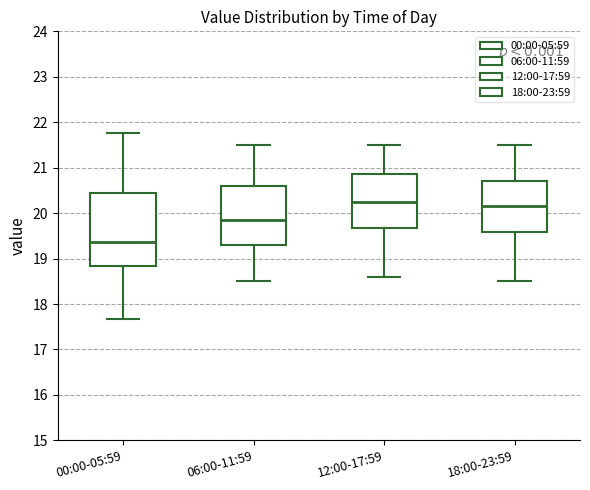

Comparing the boxes themselves (not the whiskers), which one is the tallest?

00:00-05:59